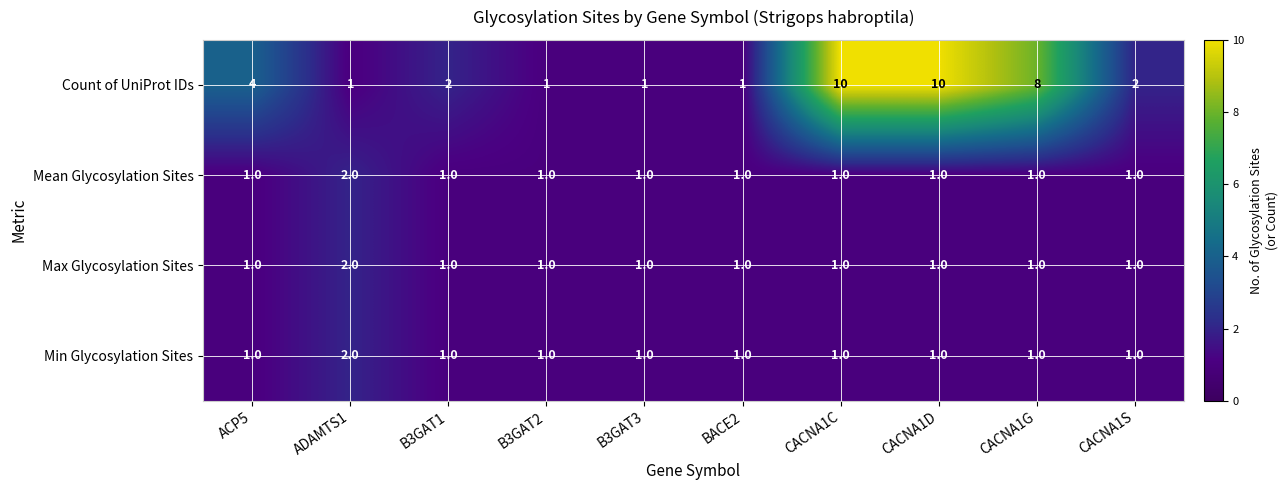

How many Min Glycosylation Sites values are between 1 and 2?

10